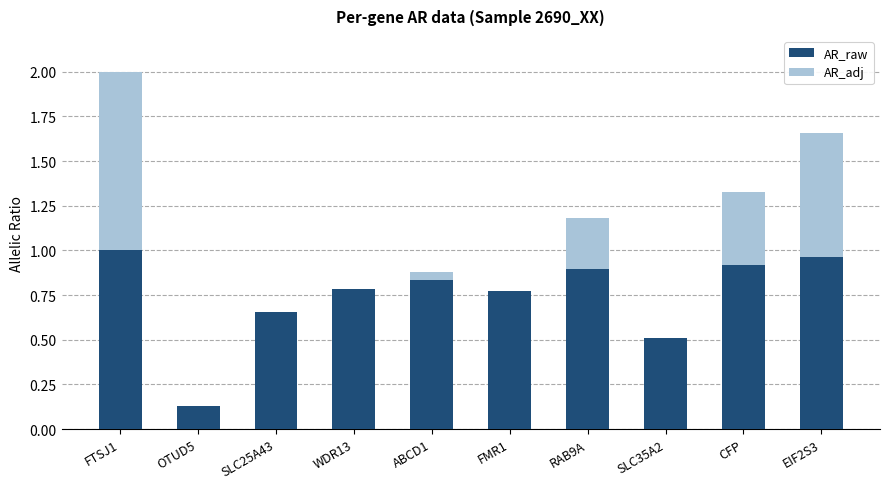

Does the chart contain stacked bars?

Yes